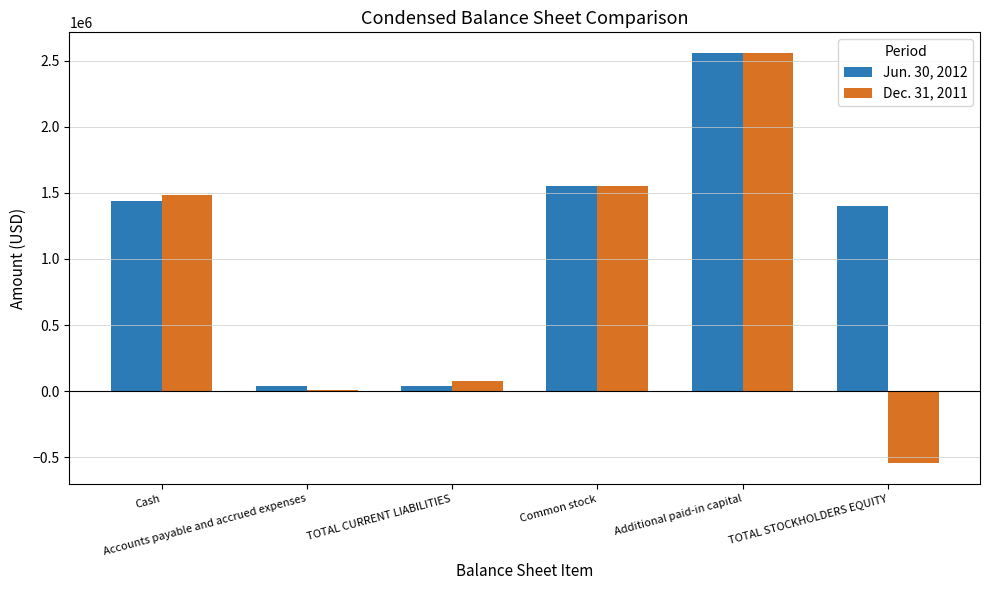

Where is Jun. 30, 2012 nearest to the value 1298685?

TOTAL STOCKHOLDERS EQUITY